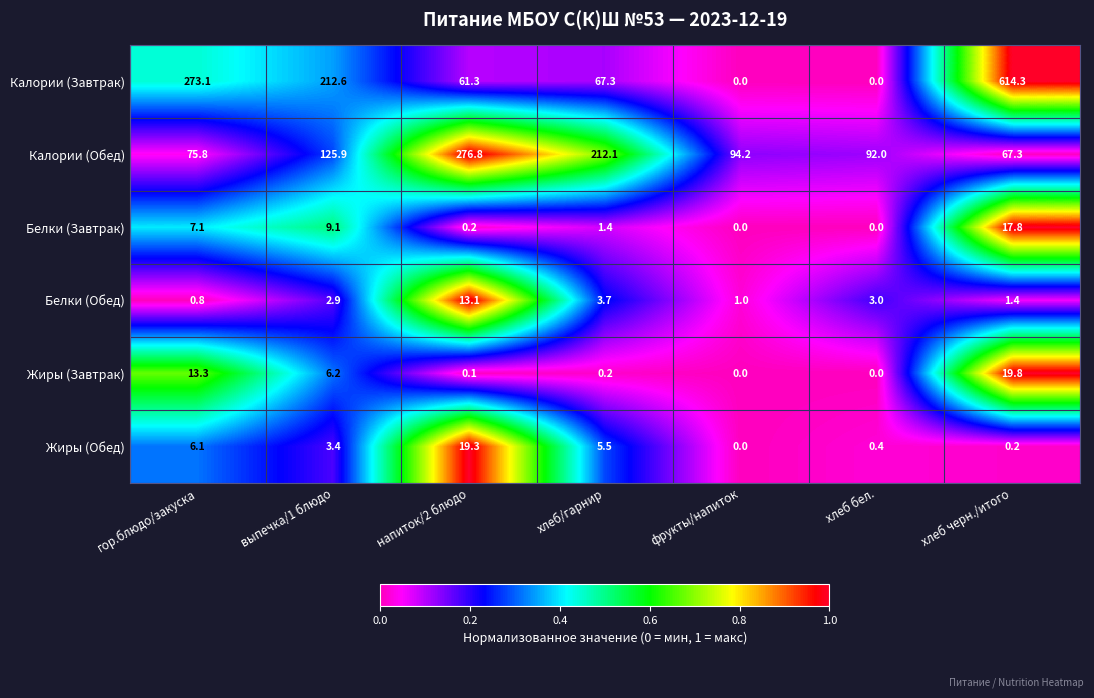

Which series has the widest spread of values?

Калории (Завтрак)